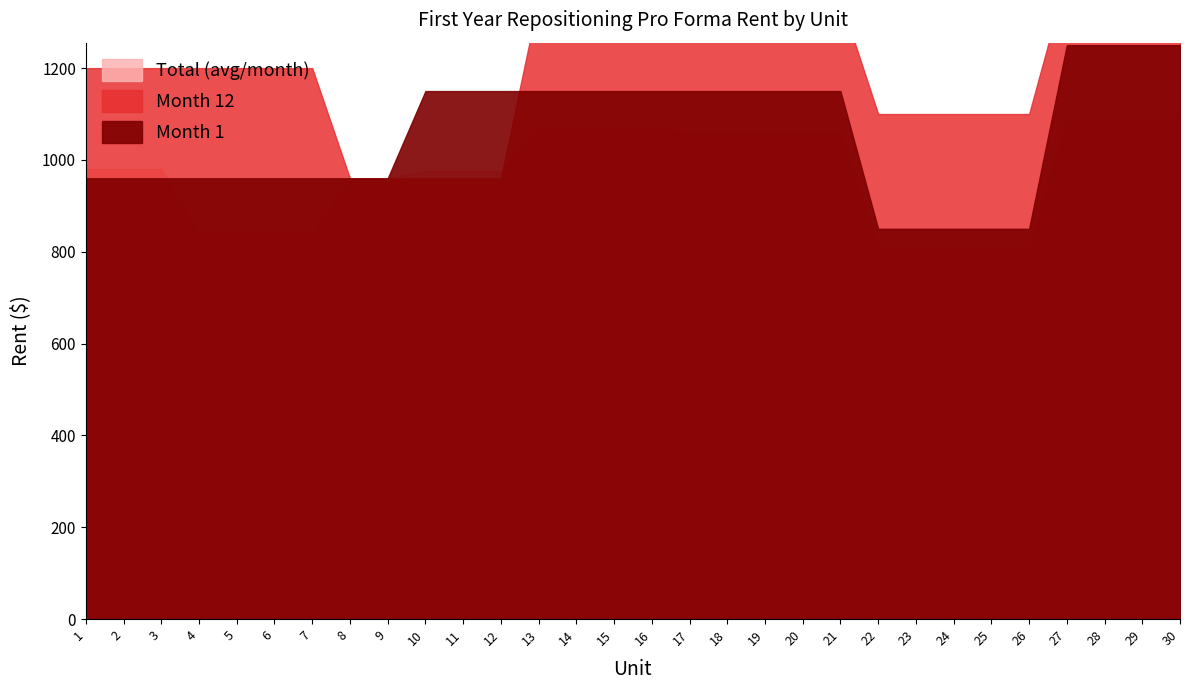

True or false: Month 12 and Month 1 intersect in this chart.

True